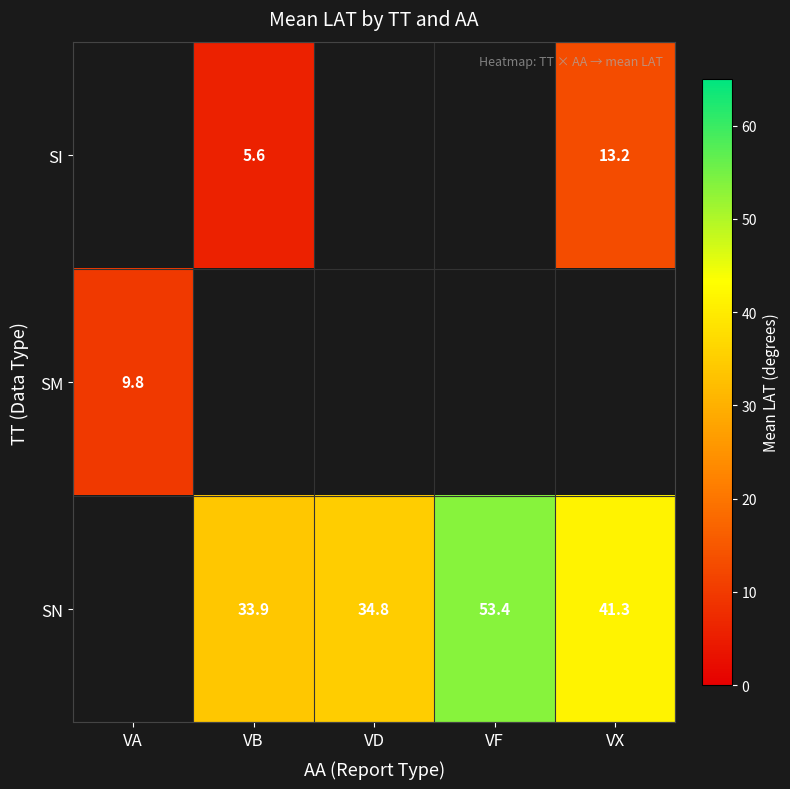

What is the difference between the SN values at VD and VX?

6.5